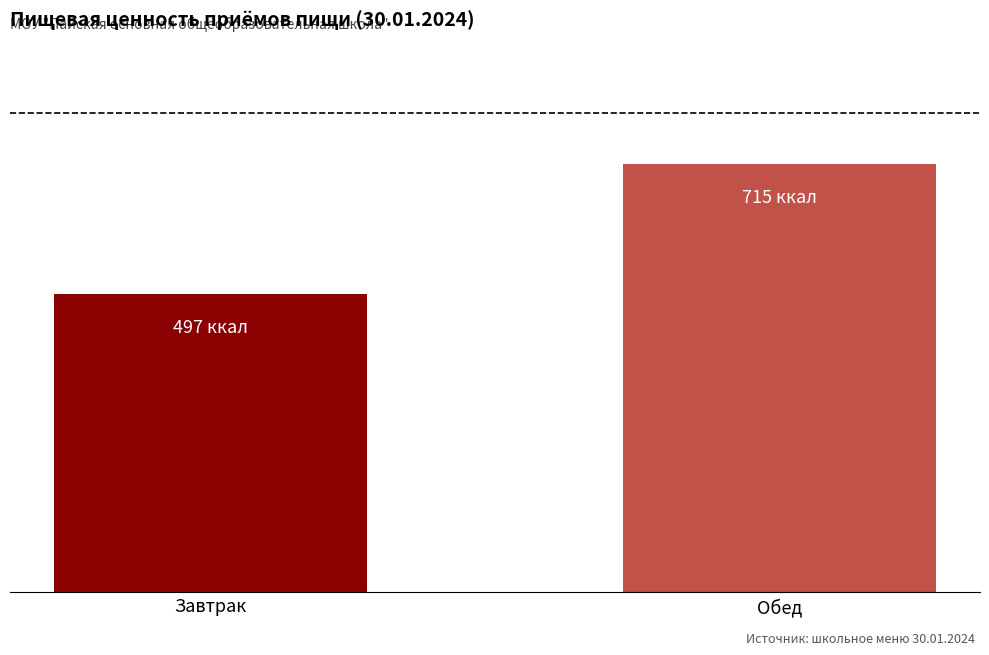

Rank the categories by value from lowest to highest.

Завтрак, Обед